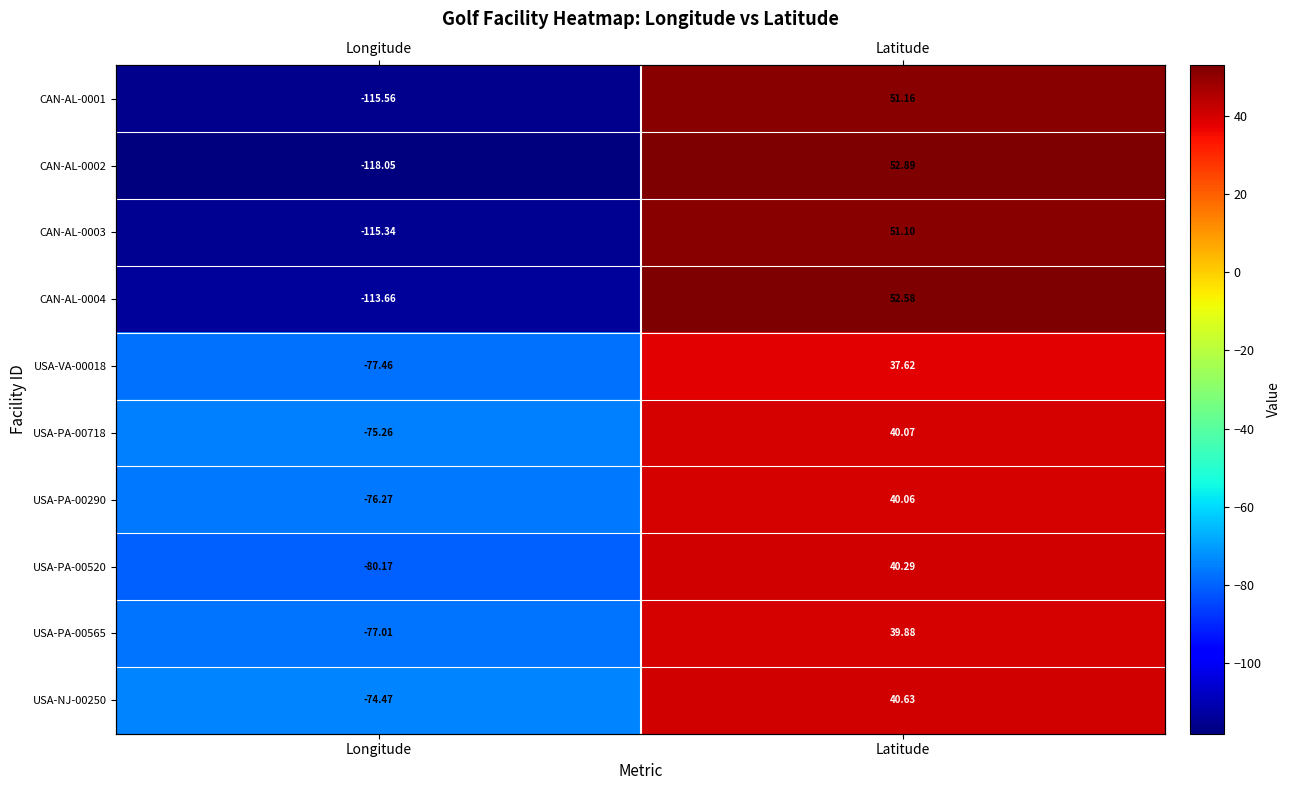

What is the average value of the CAN-AL-0004 series?

-30.5